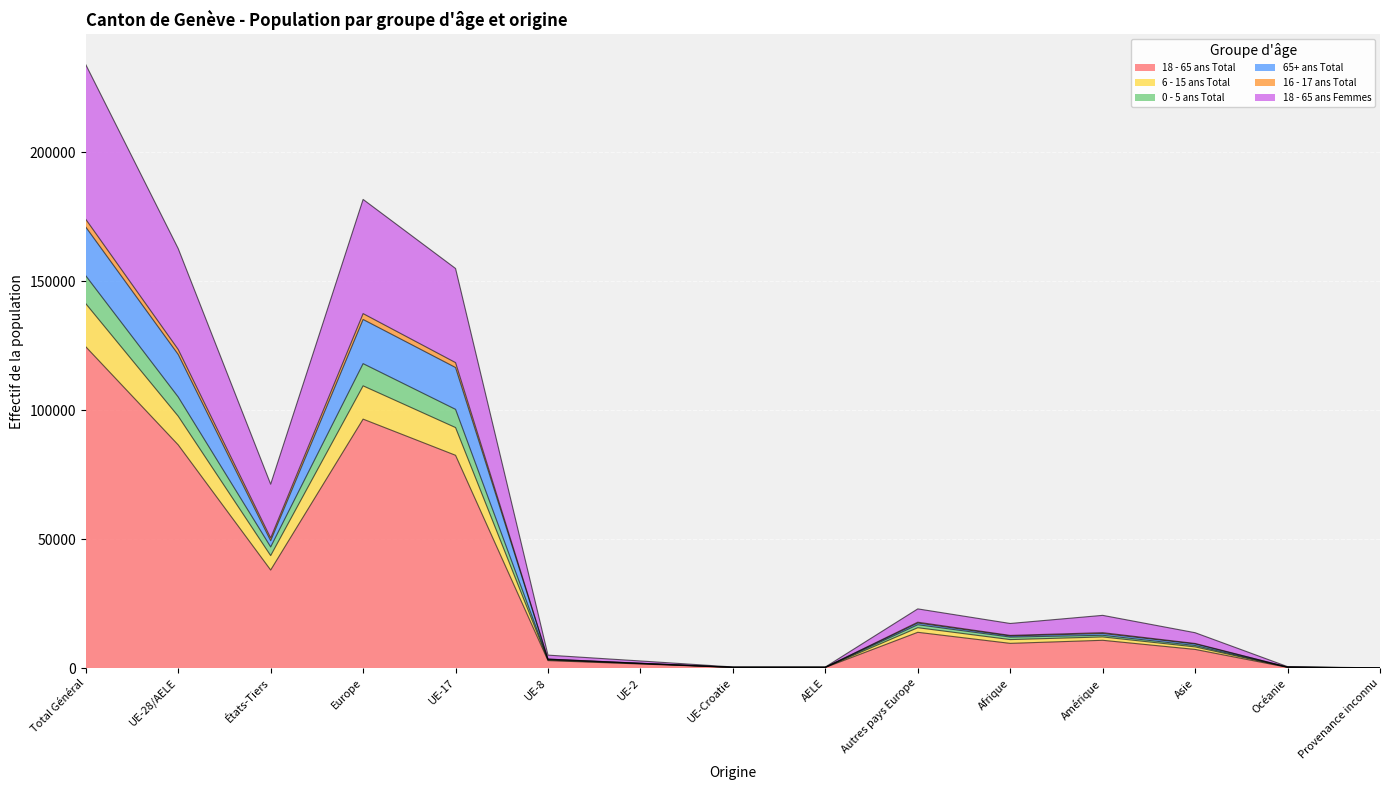

What is the label of the 3rd point from the left?

États-Tiers